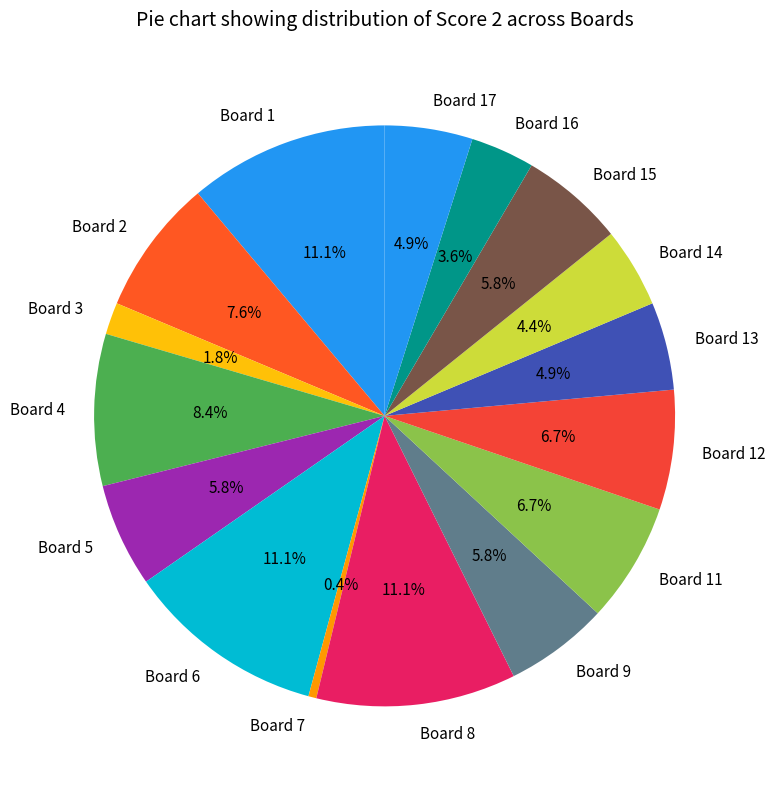

How many segments does this pie chart have?

16